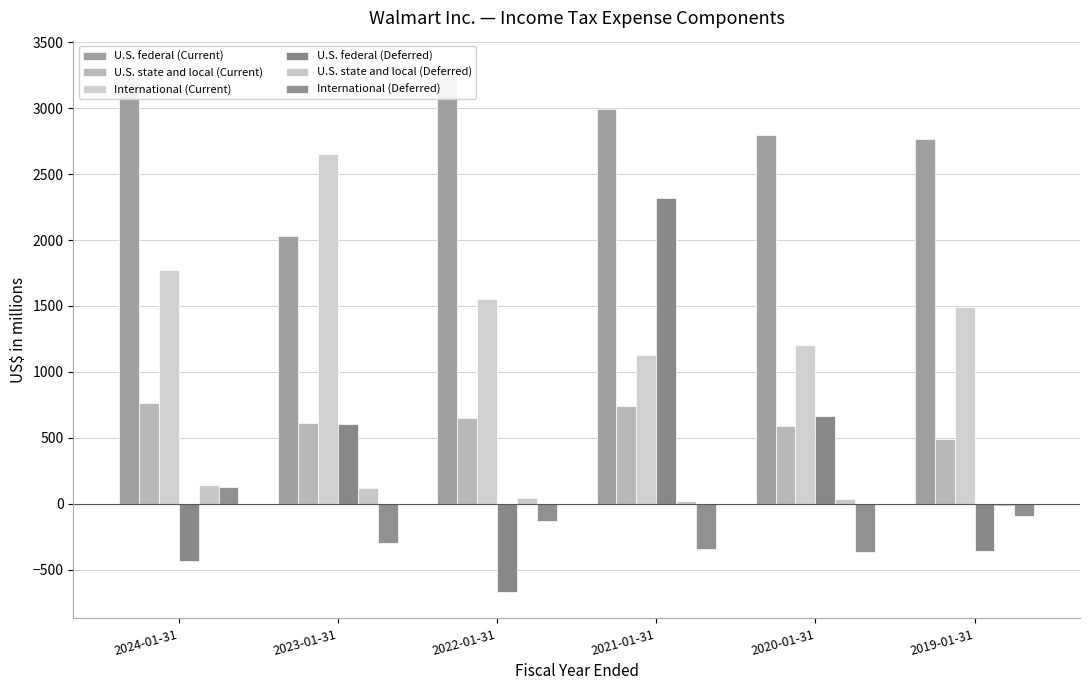

What is the difference between the U.S. federal (Deferred) values at 2020-01-31 and 2019-01-31?

1024